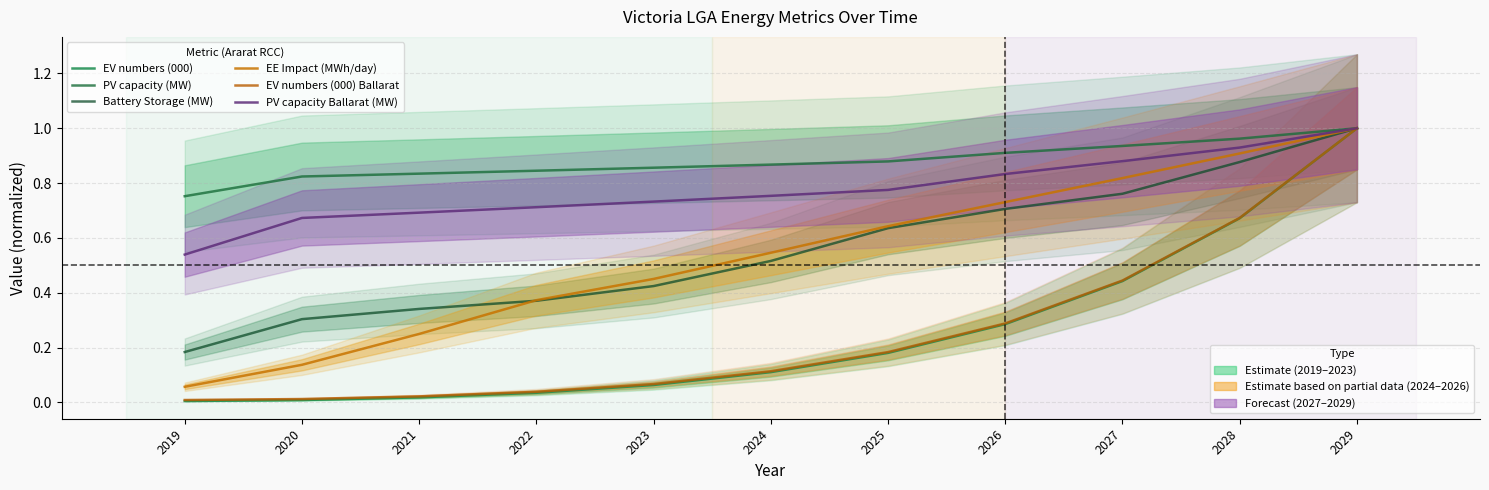

How many categories are shown in the chart?

11